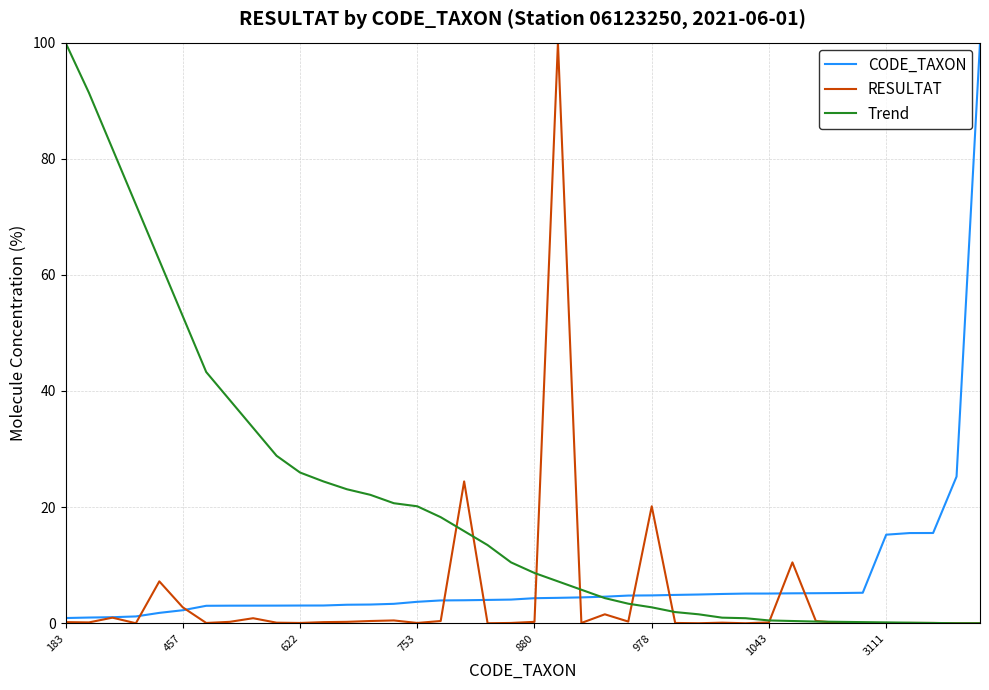

List the series in order of their overall mean, highest first.

Trend, CODE_TAXON, RESULTAT